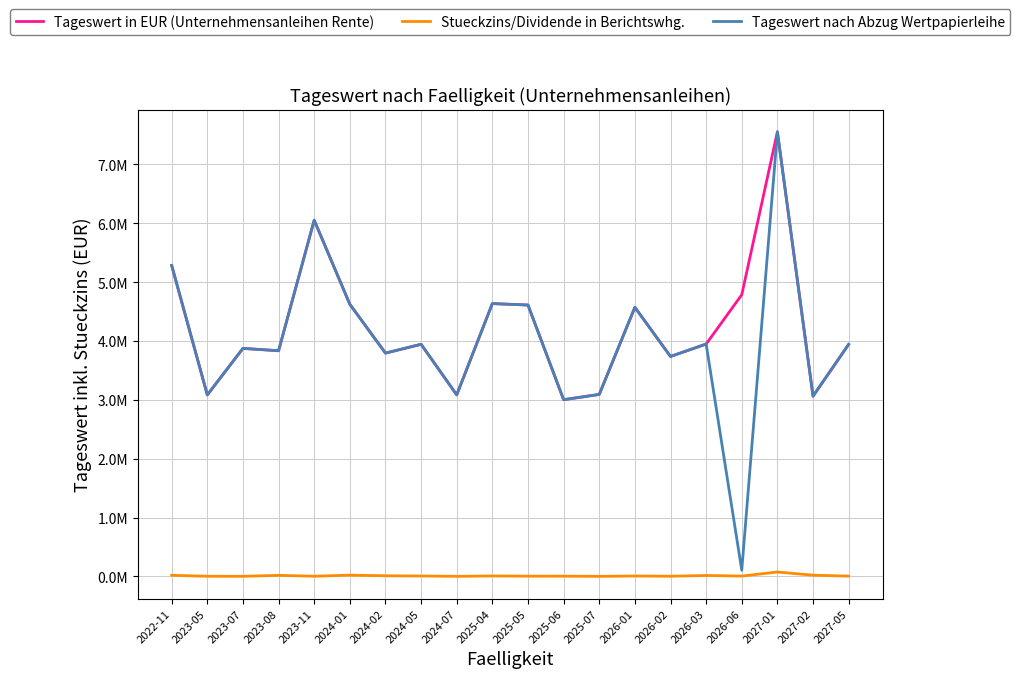

List the series in order of their peak value, highest first.

Tageswert in EUR (Unternehmensanleihen Rente), Tageswert nach Abzug Wertpapierleihe, Stueckzins/Dividende in Berichtswhg.